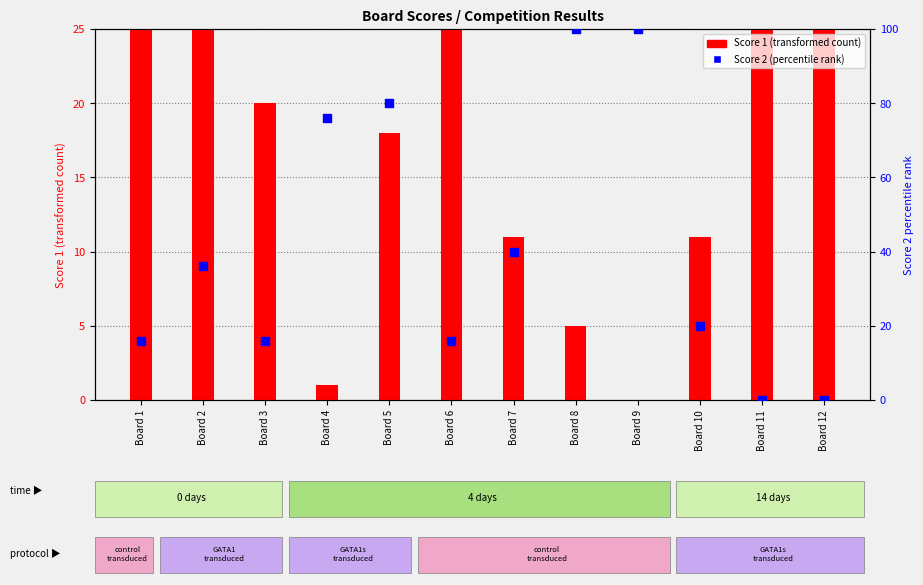

Which series reaches the minimum Y coordinate?

Score 1